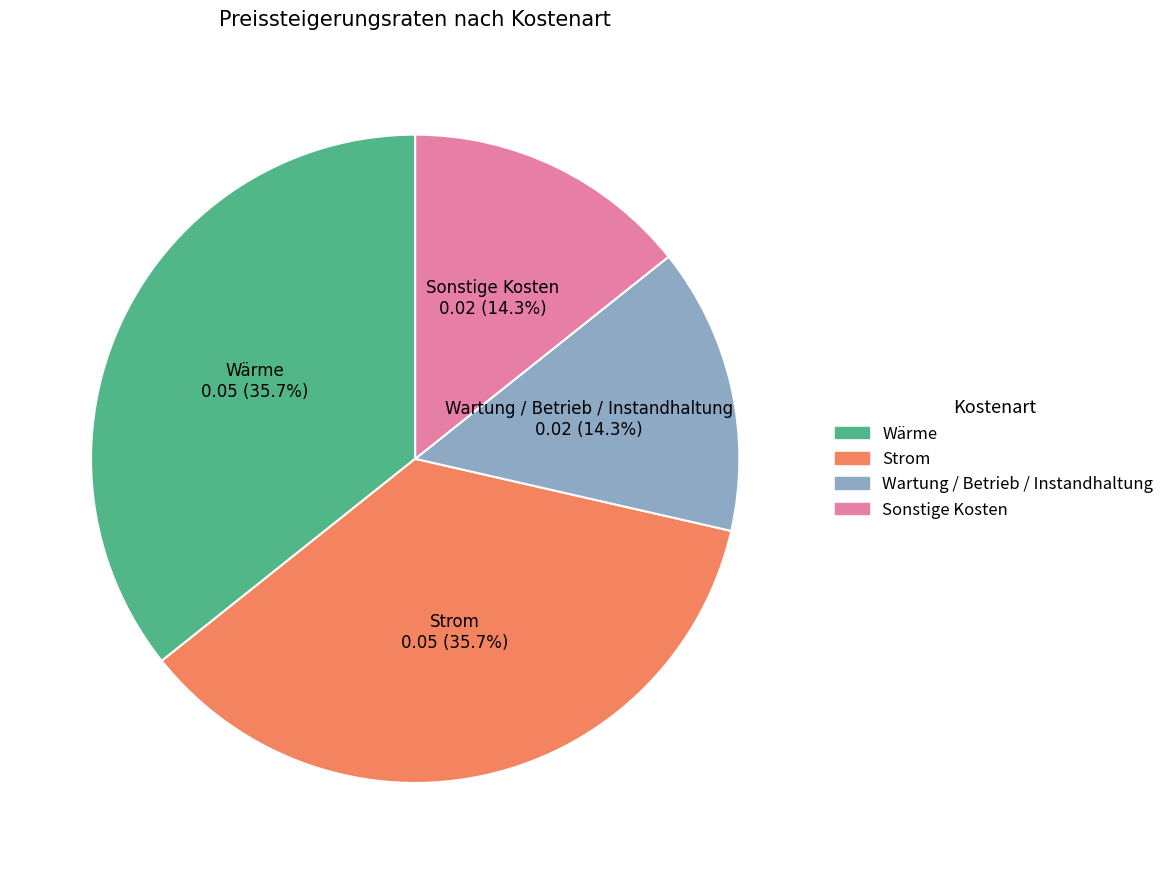

How much of the chart is everything except Wärme?

64.3%